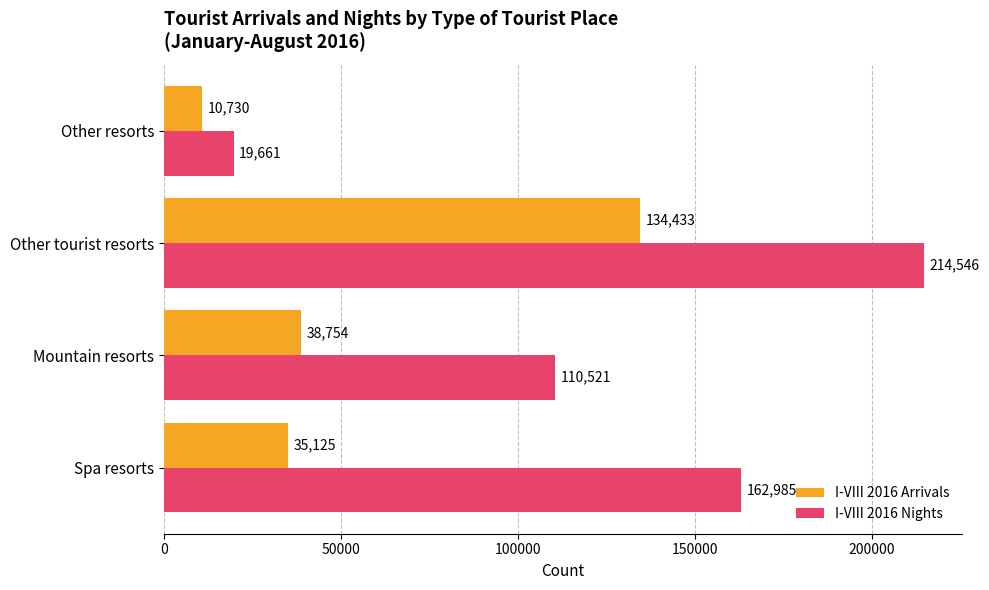

The I-VIII 2016 Nights series shows 242662 at Spa resorts. True or false?

False